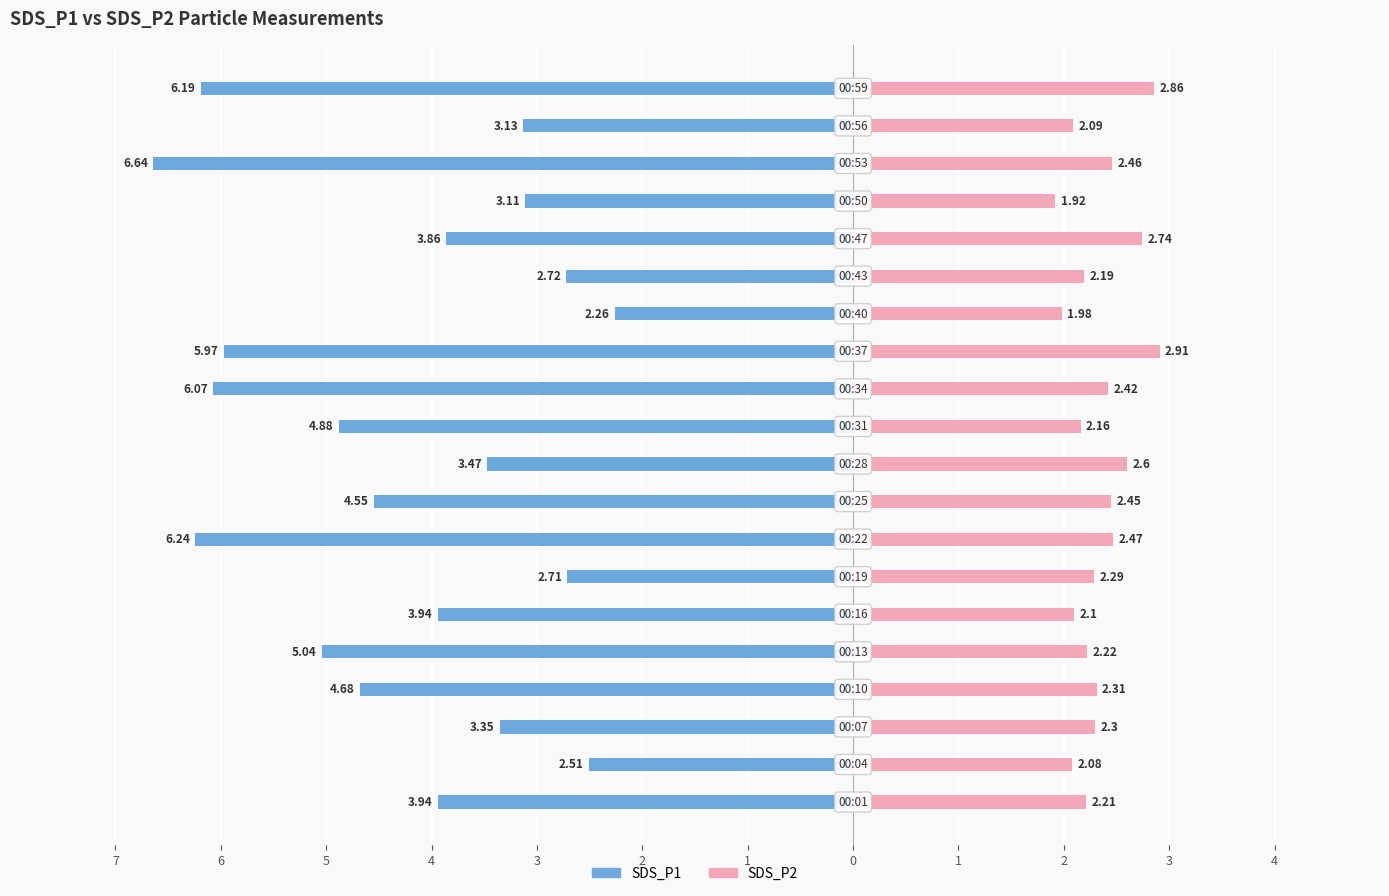

What is the difference between the maximum and minimum values in the SDS_P1 series?

4.4